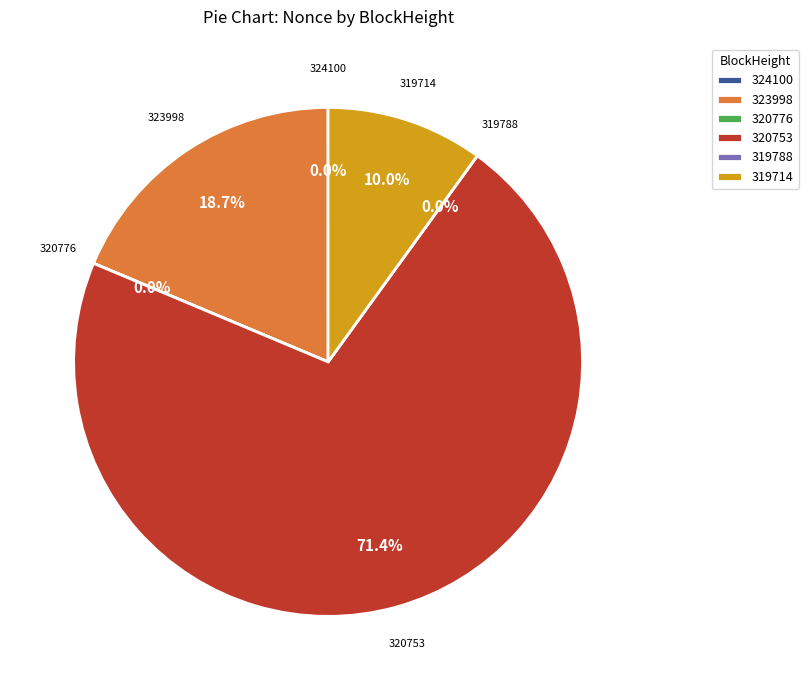

Count the number of slices in the pie.

6